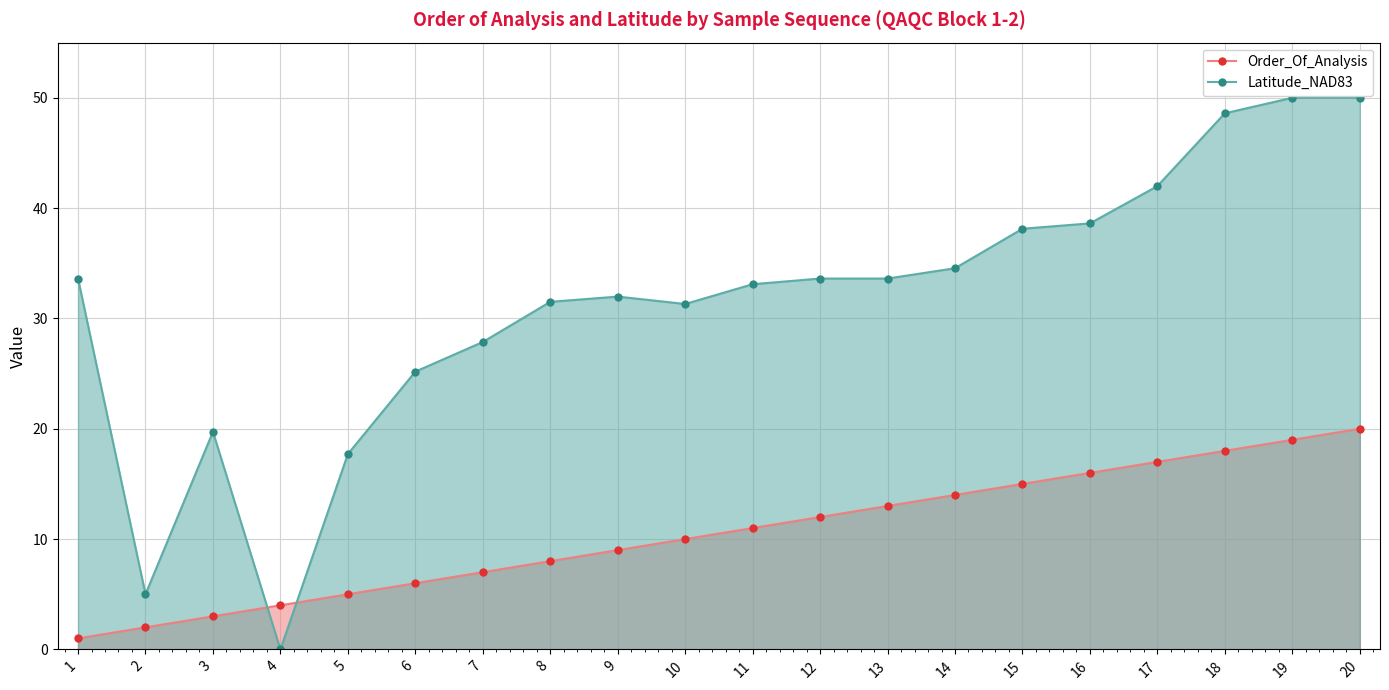

What is the value of the Order_Of_Analysis point at the 12th from the left?

12.0